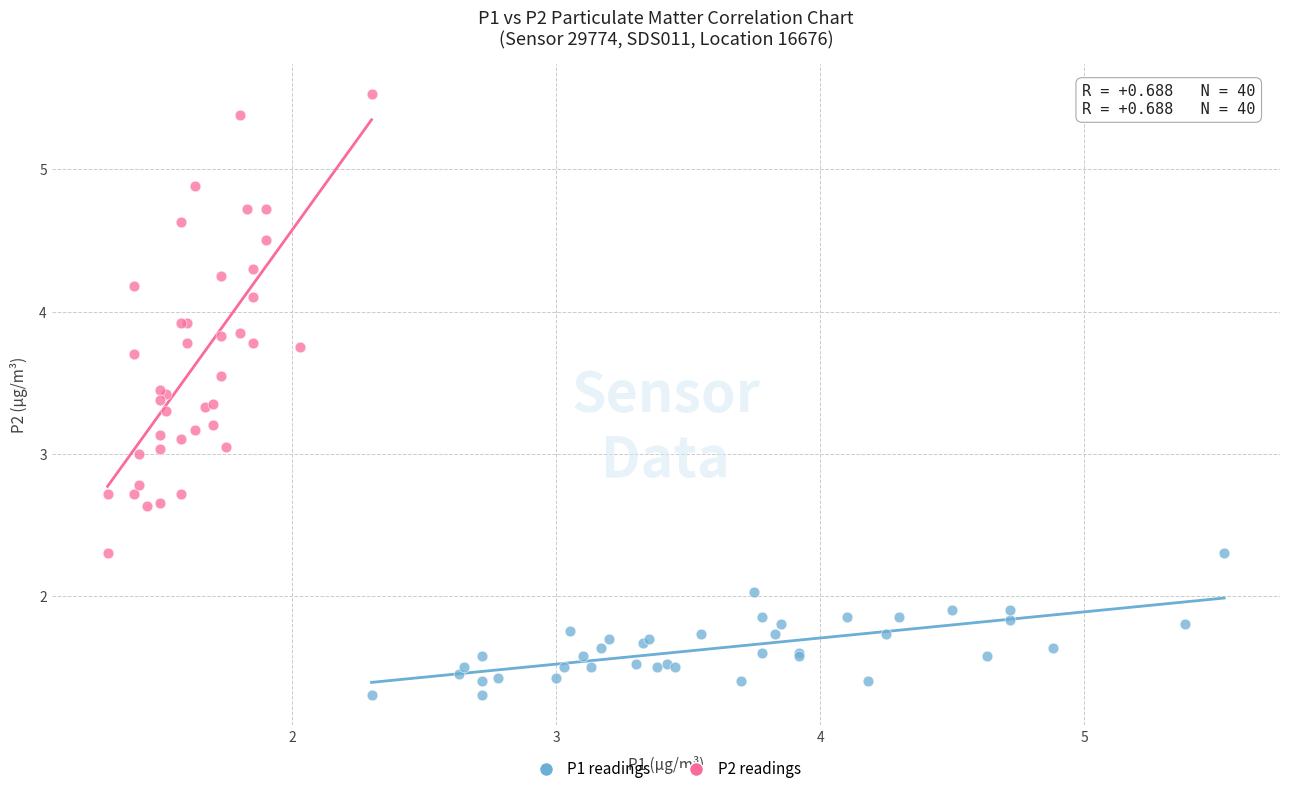

Which series has the largest Y range (max minus min)?

P2 readings